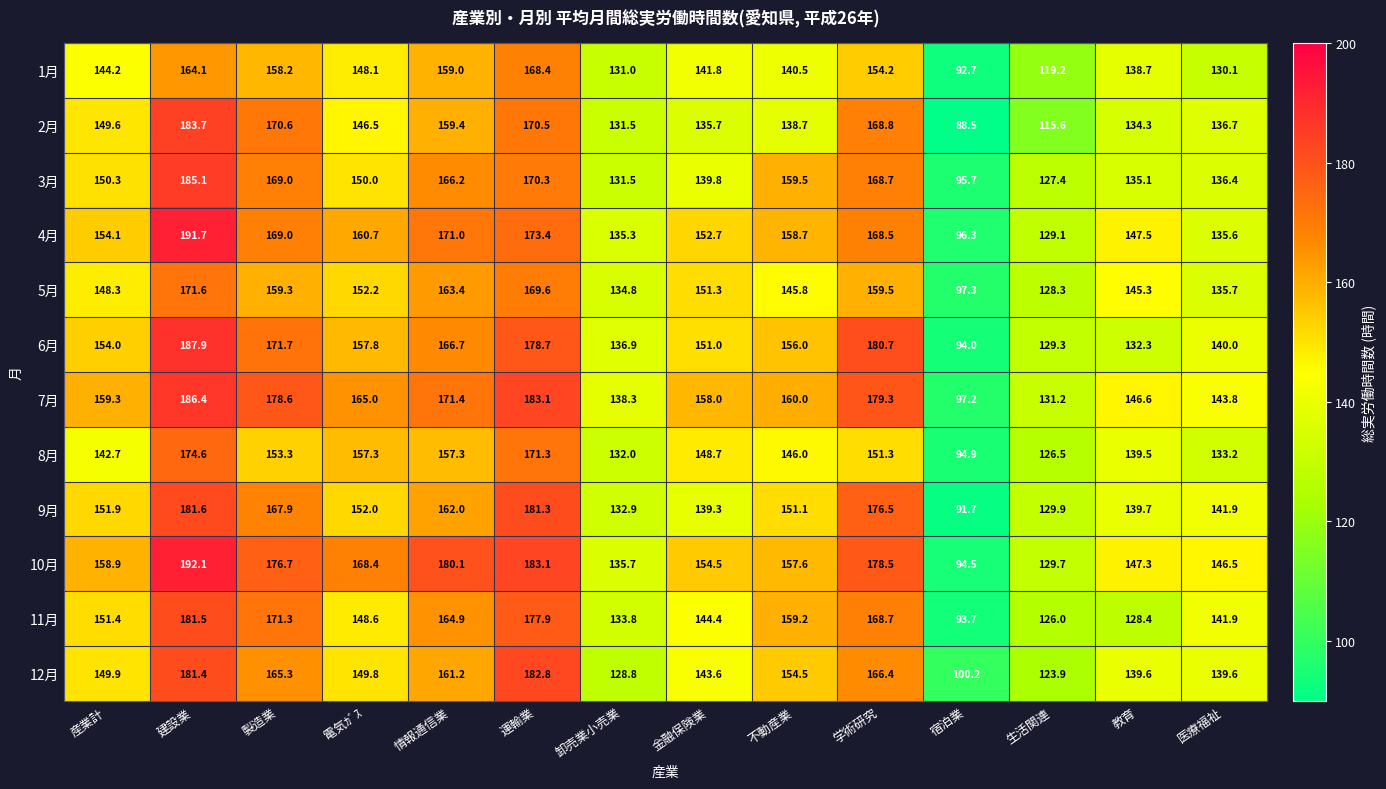

The 8月 series shows 151.3 at 学術研究. True or false?

True